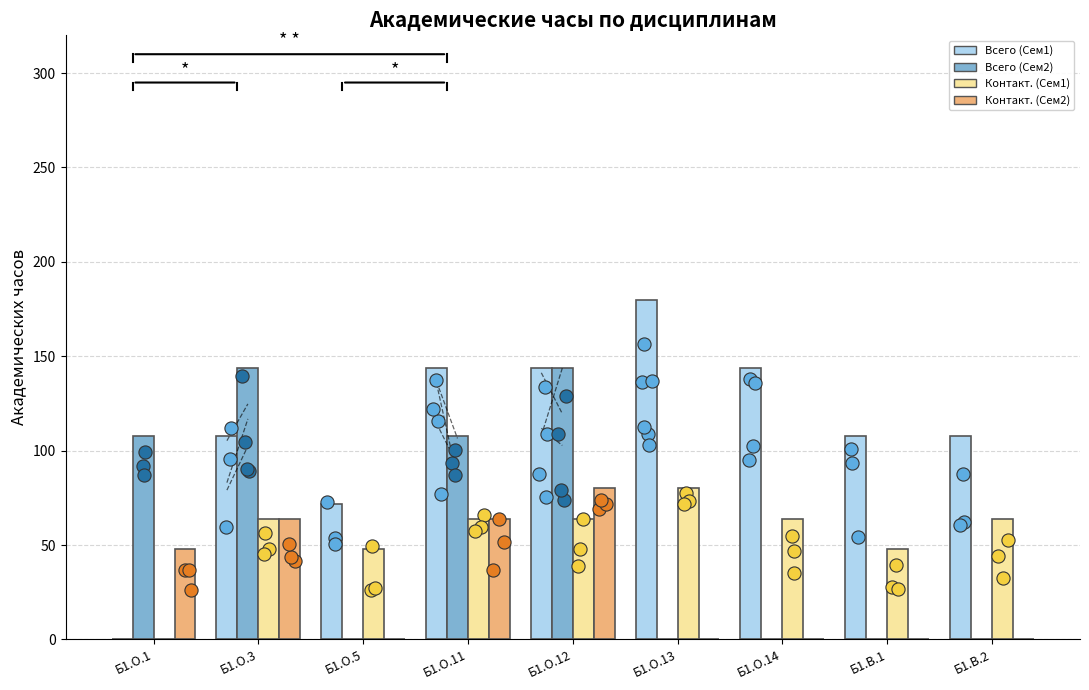

Which series reaches the minimum Y coordinate?

Всего (Сем1)